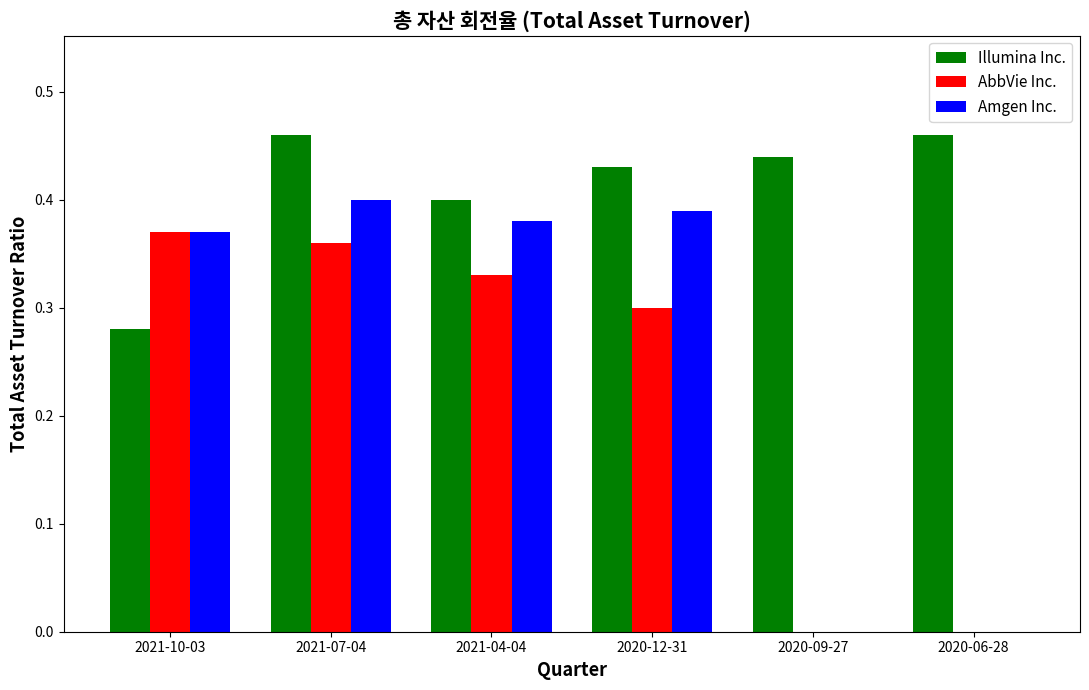

True or false: Illumina Inc. has a value of 0.1 at 2021-04-04.

False